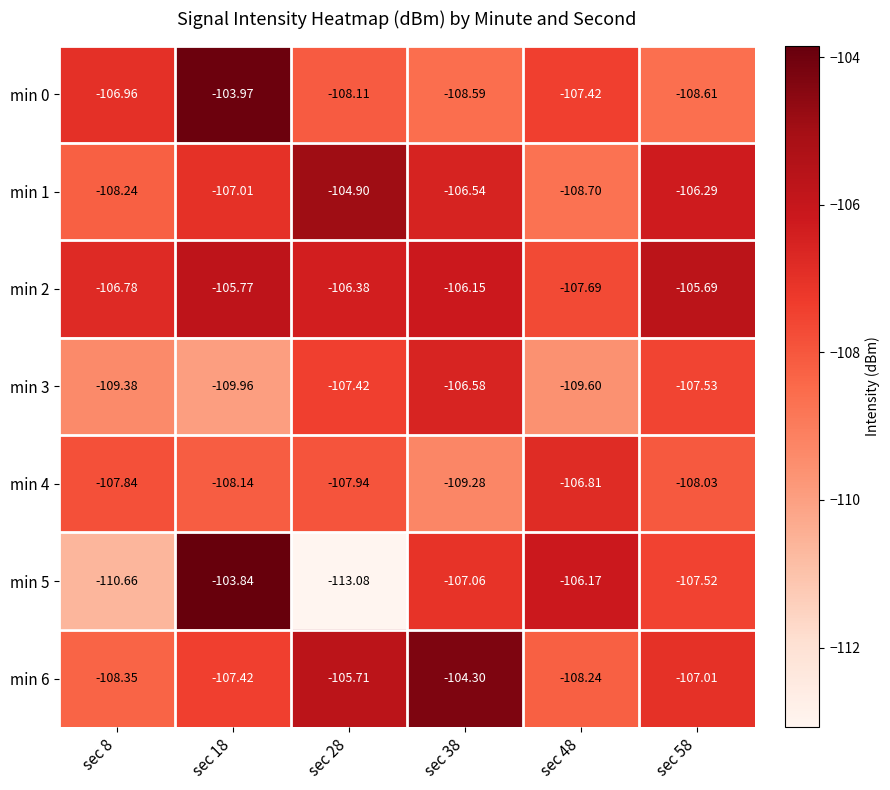

Is the value of min 1 at sec 58 greater than the value of min 0 at sec 38?

Yes